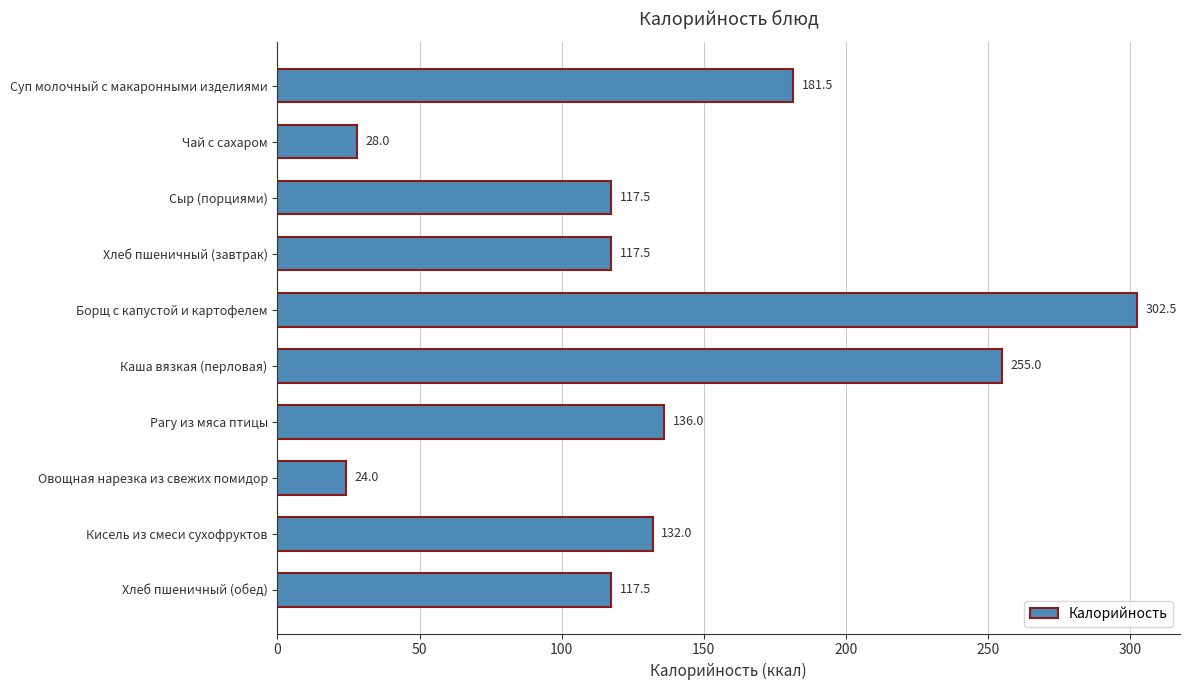

Which has a higher value, Сыр (порциями) or Суп молочный с макаронными изделиями?

Суп молочный с макаронными изделиями